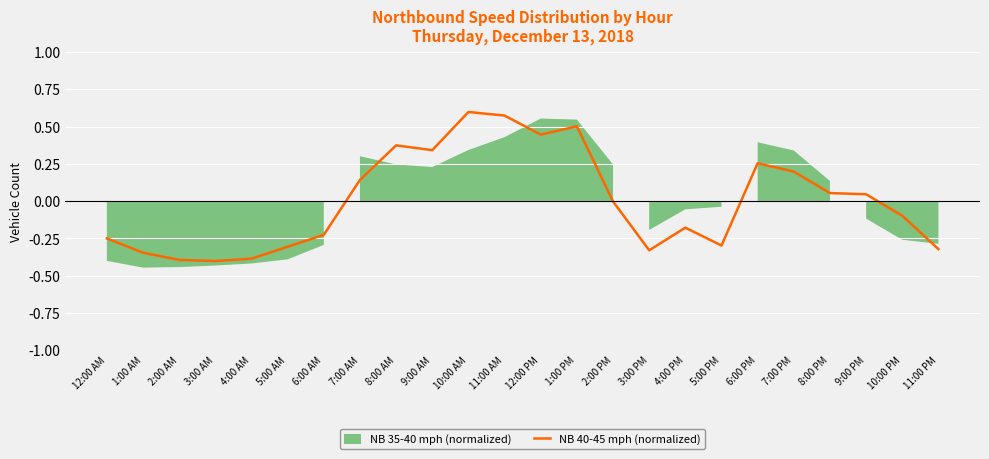

True or false: NB 40-45 mph (normalized) has a value of -0.1 at 12:00 AM.

False